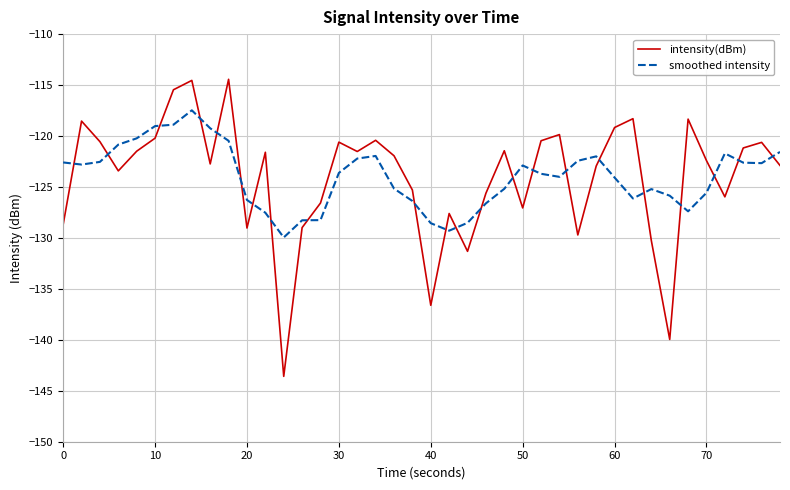

Count the number of data series in this chart.

2